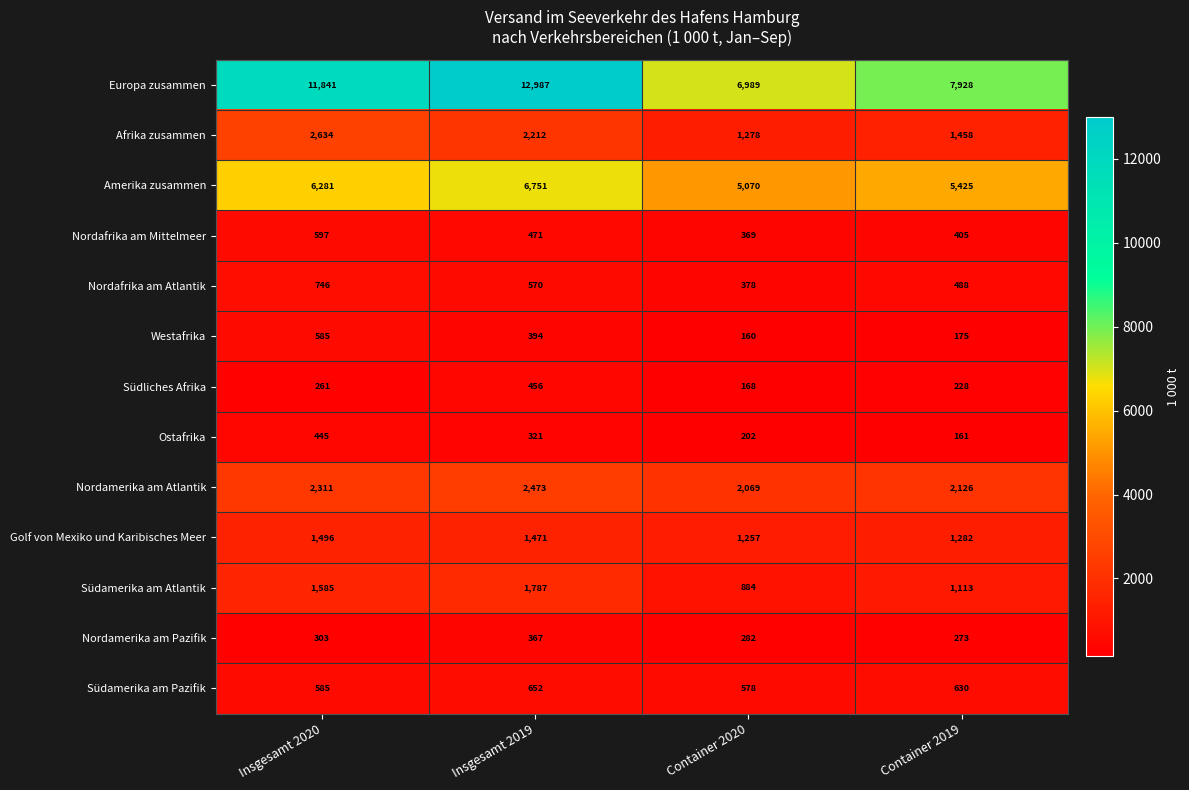

The value of Südliches Afrika at Insgesamt 2020 is 92. True or false?

False